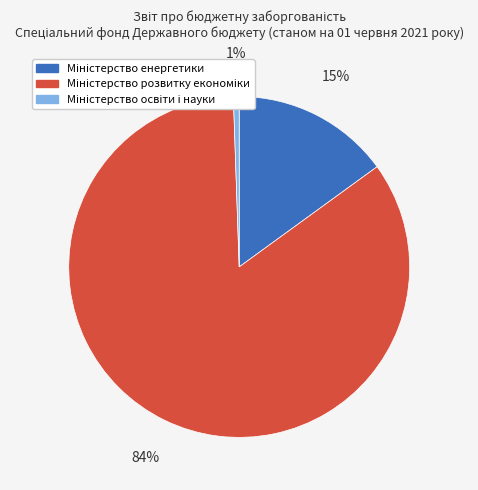

Count the number of slices in the pie.

3